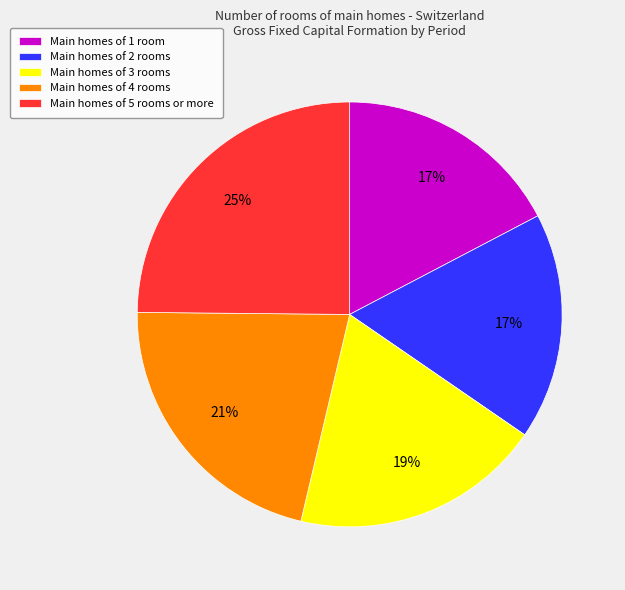

Is there any slice that represents more than half of the pie?

No